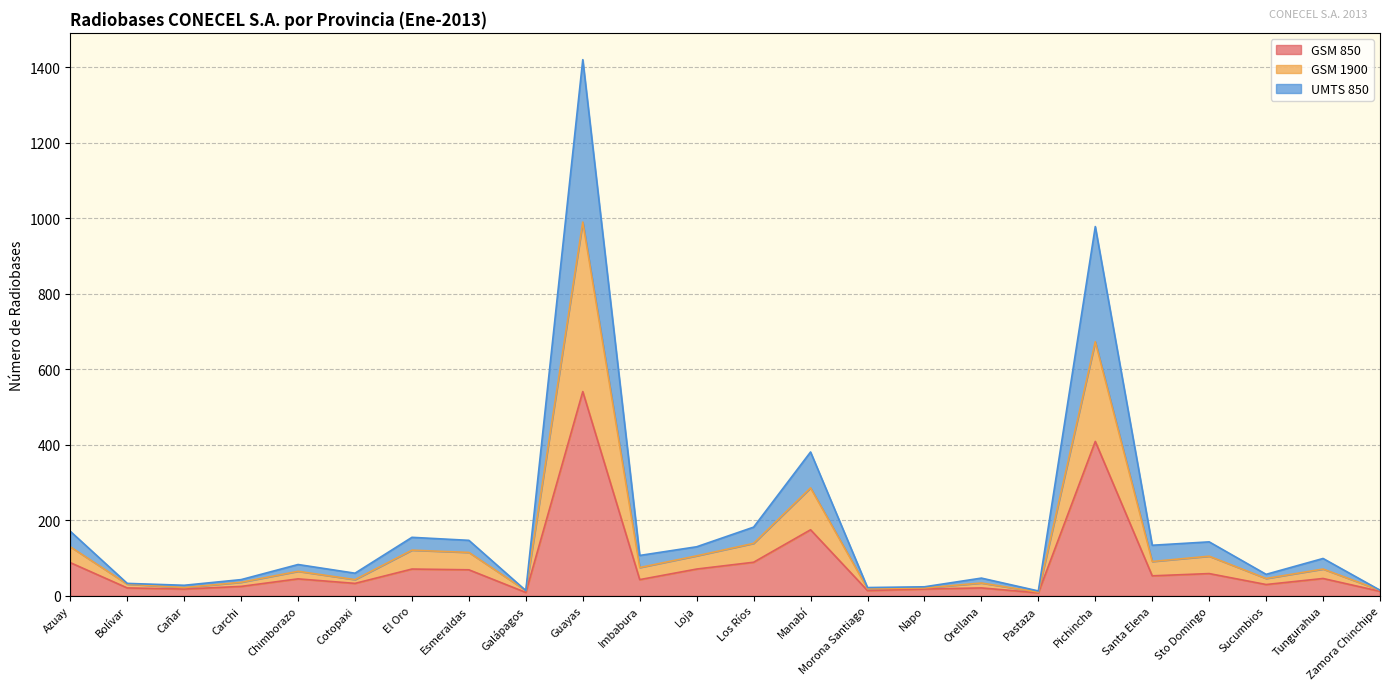

Reading left to right, extract all data points from this chart.

GSM 850: 88	21	18	25	45	33	71	69	9	541	43	71	89	175	14	18	21	8	409	53	59	30	46	12
GSM 1900: 130	31	22	36	65	43	121	115	14	990	75	106	139	286	19	21	34	10	673	91	105	46	71	15
UMTS 850: 171	33	28	43	83	60	155	147	14	1420	107	130	182	381	22	24	47	13	978	134	143	57	99	15